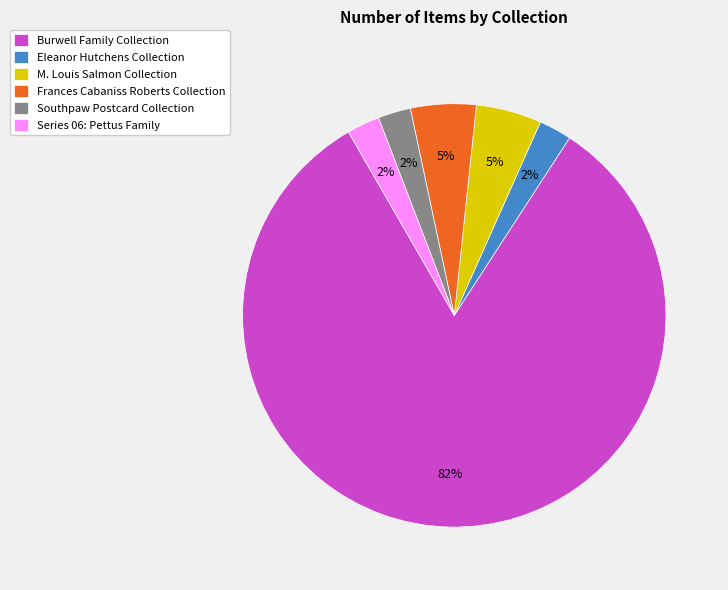

Is the sum of Eleanor Hutchens Collection and Frances Cabaniss Roberts Collection greater than half?

No